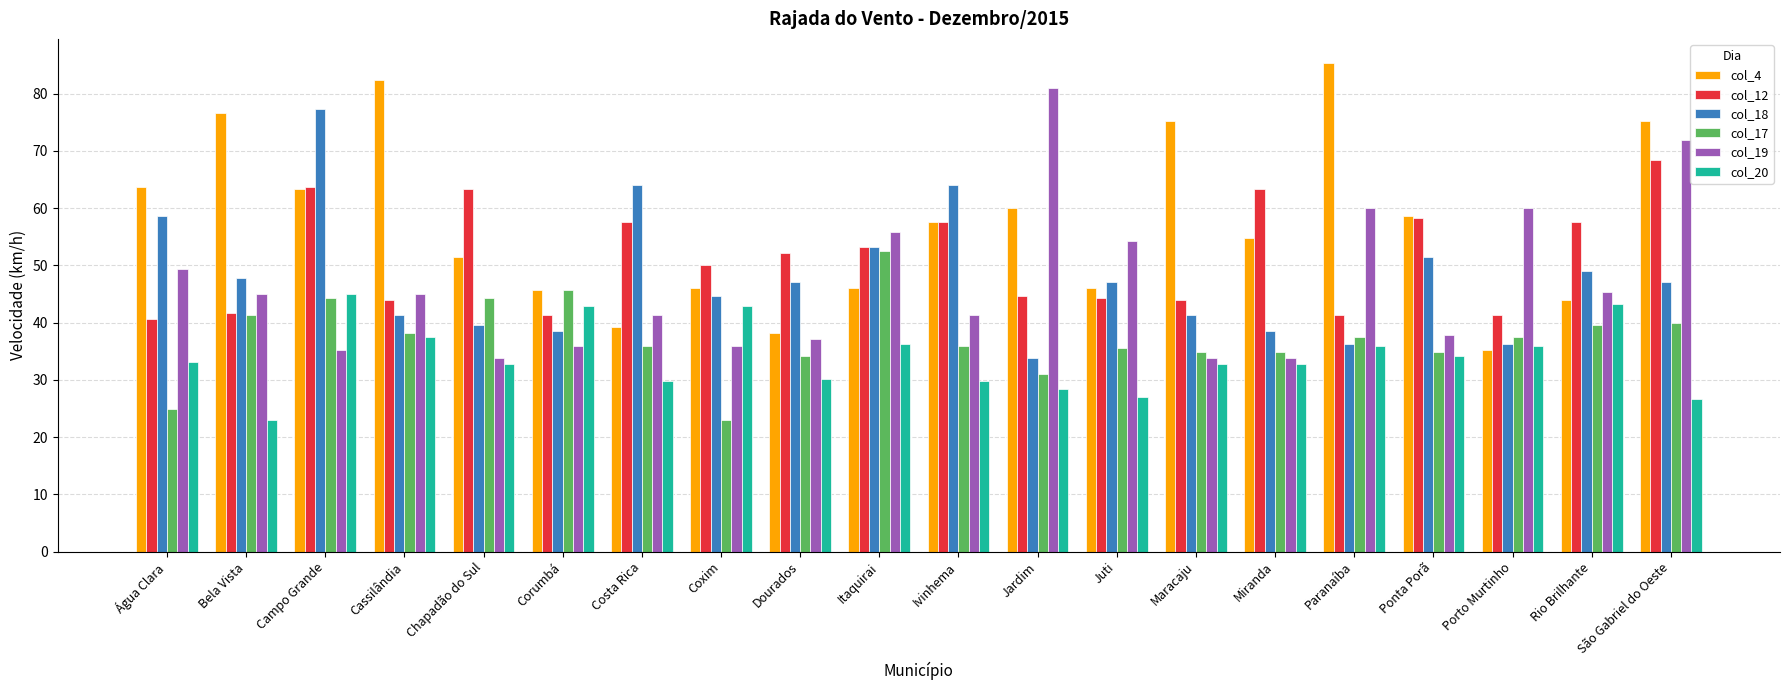

What is the difference between the col_19 values at Chapadão do Sul and Jardim?

47.2